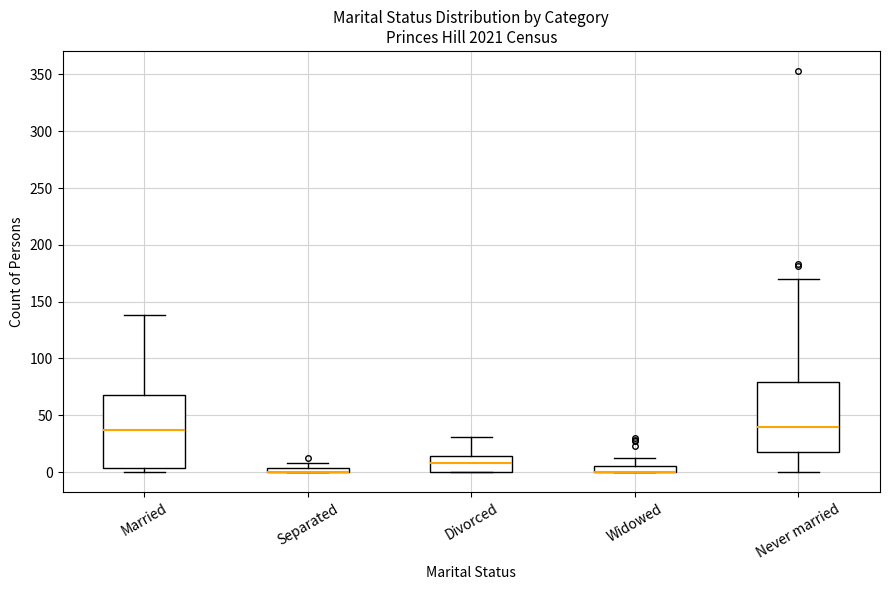

Where does the upper whisker of the box for Divorced end on the y-axis? The values are not printed on the chart, so give them approximately, as read against the axis.

30